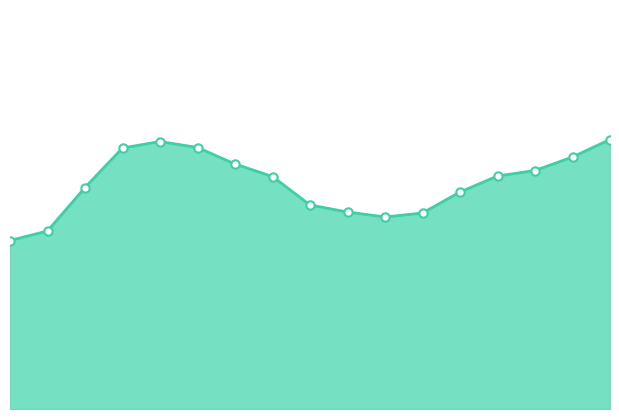

Which category has the highest value across all series?

16